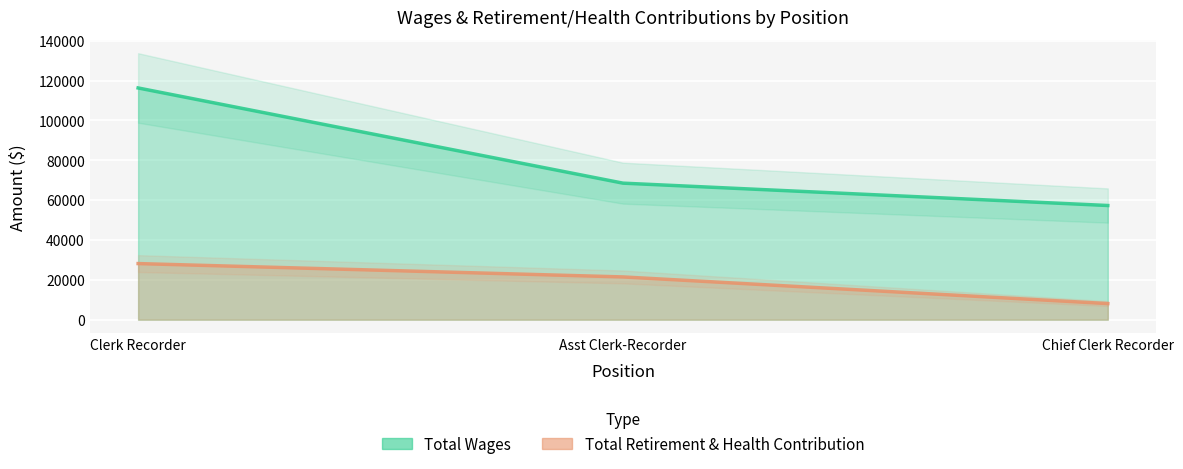

Reading left to right, what are all the values shown in this chart?

Total Wages: 116282	68515	57294
Total Retirement & Health Contribution: 28157	21457	8085